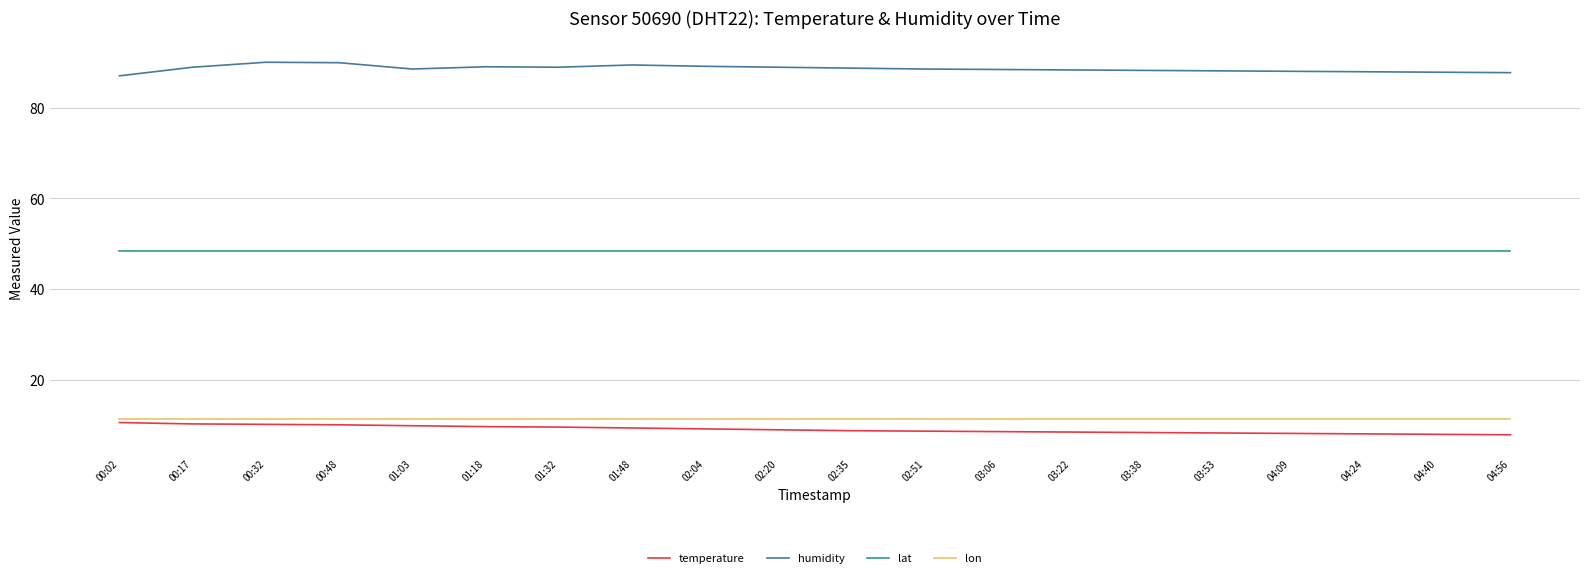

At 04:56, list the series in order from largest to smallest.

humidity, lat, lon, temperature